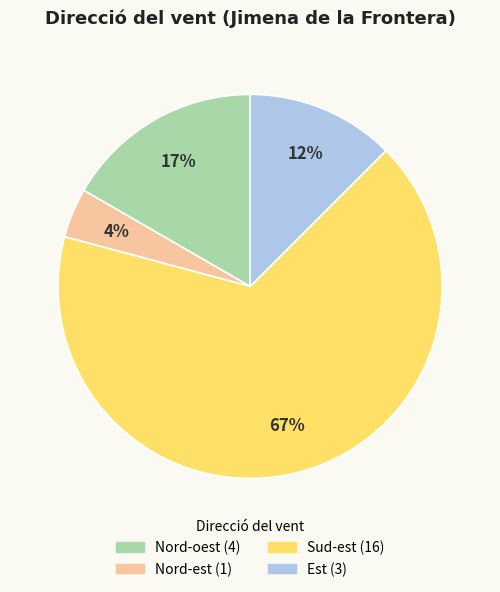

To the nearest percent, what is the average slice percentage?

25%